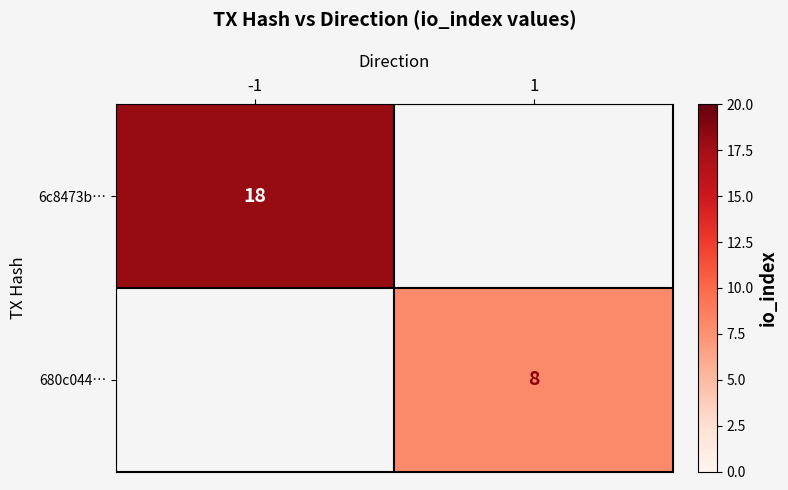

The 6c8473b… series shows 26.3 at -1. True or false?

False